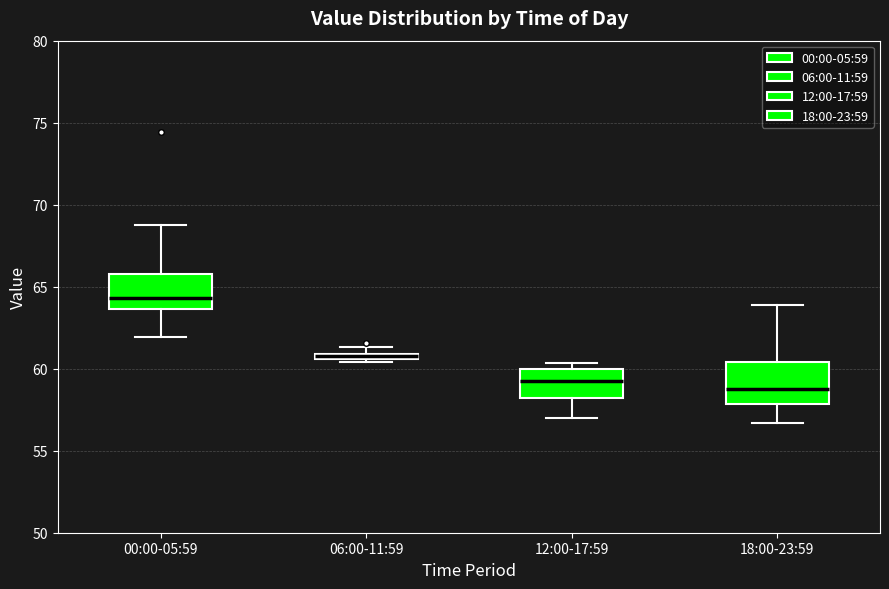

Where does the median line of the box for 12:00-17:59 sit on the y-axis? The values are not printed on the chart, so give them approximately, as read against the axis.

59.0